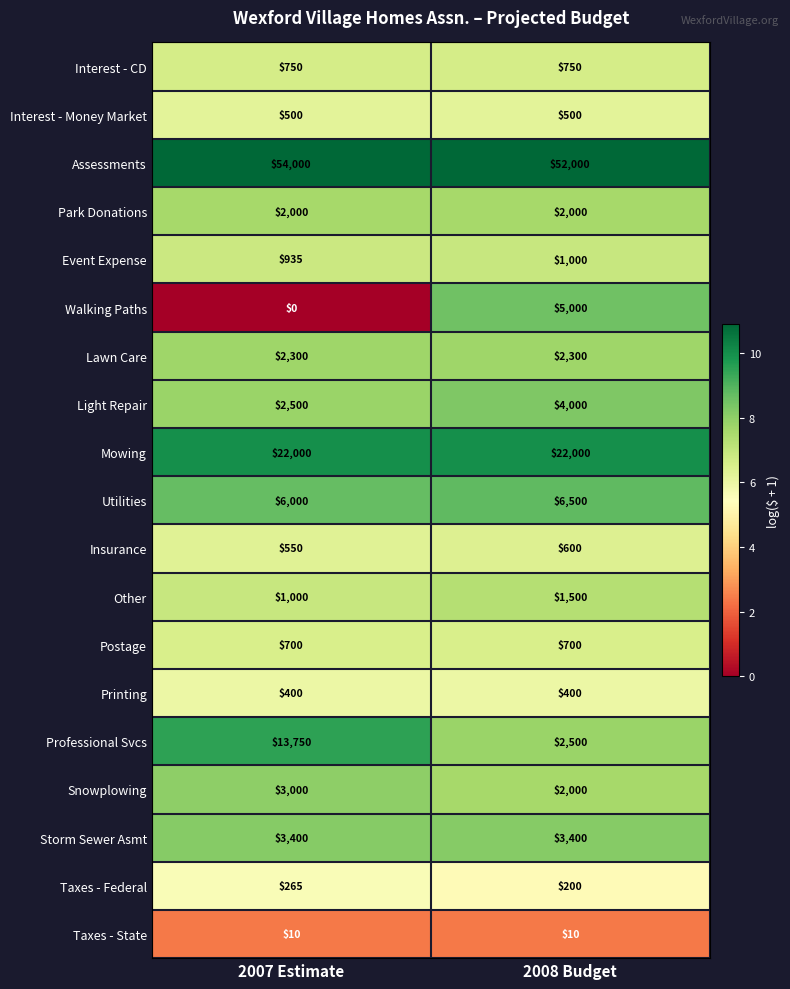

What is the maximum value shown in the chart?

54000